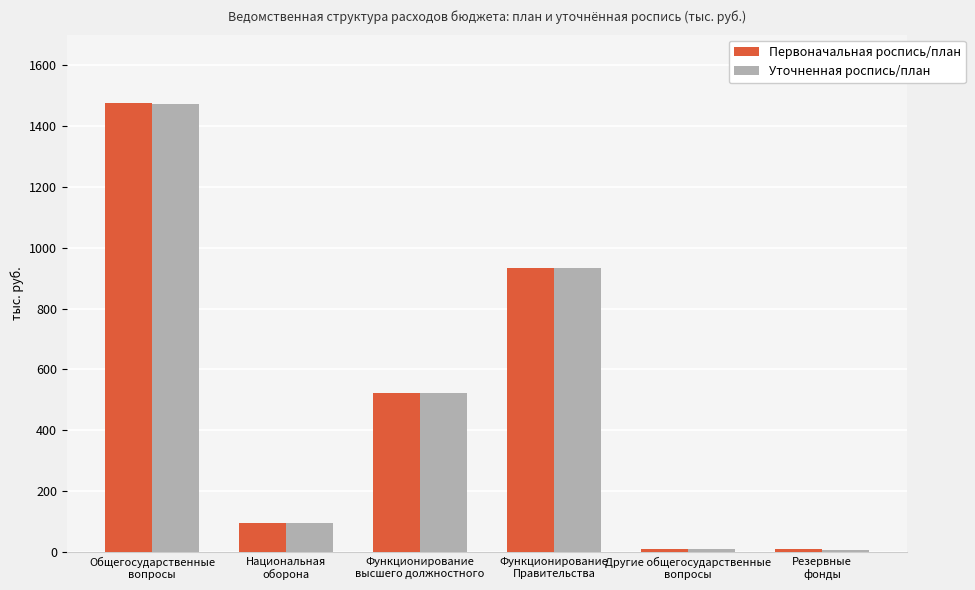

What is the difference between the maximum and second lowest values in the Первоначальная роспись/план series?

1462.7